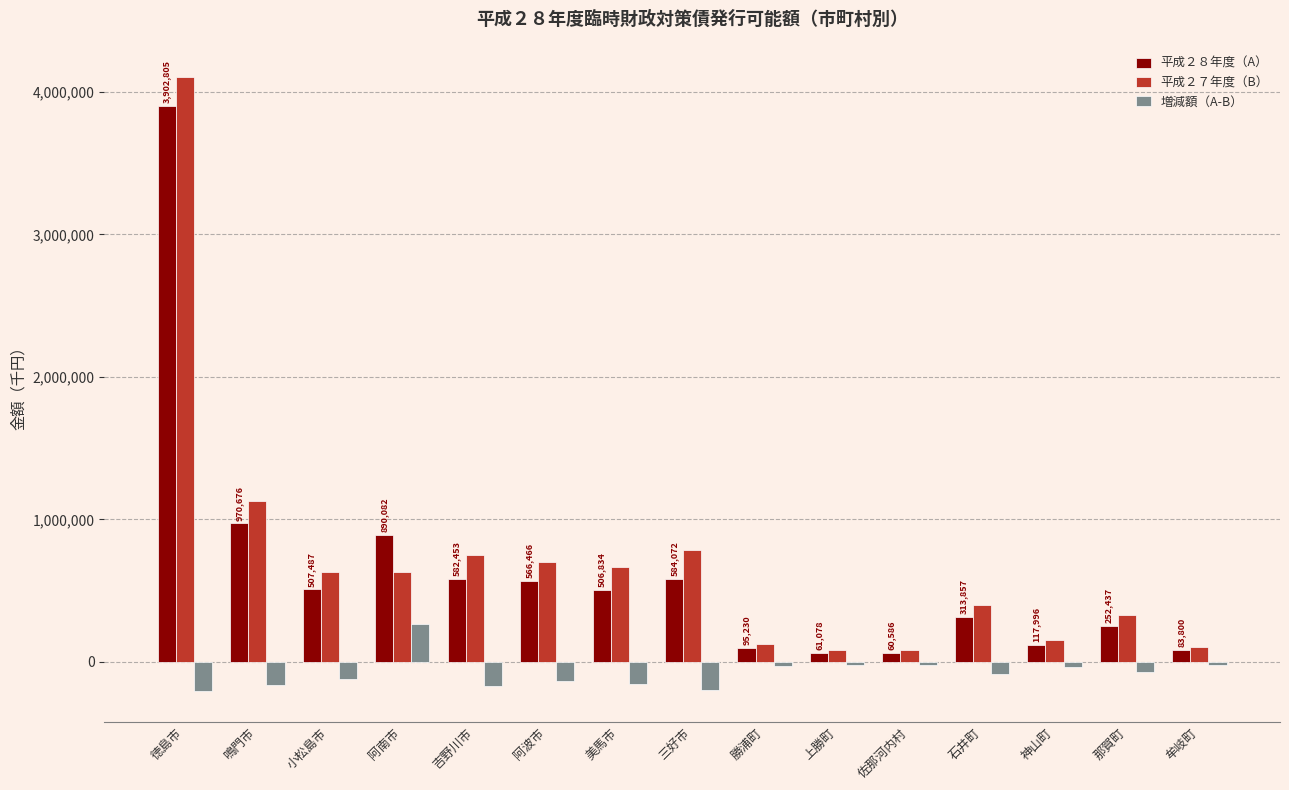

At how many categories does at least one series exceed 3326377?

1